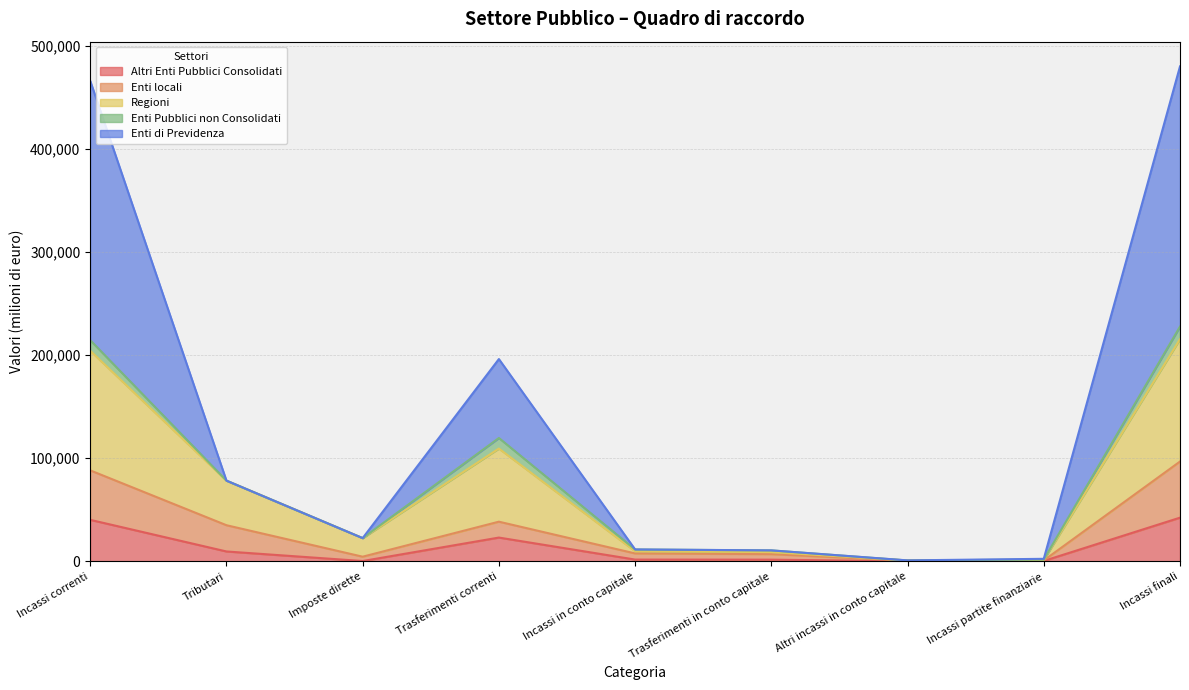

True or false: Regioni has more than 0 points higher than both neighbors.

True